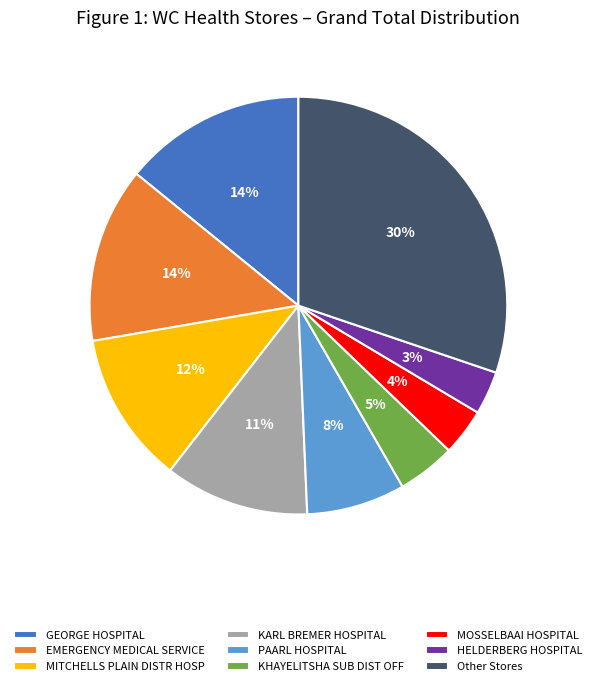

The Other Stores slice represents 23% of the pie. True or false?

False